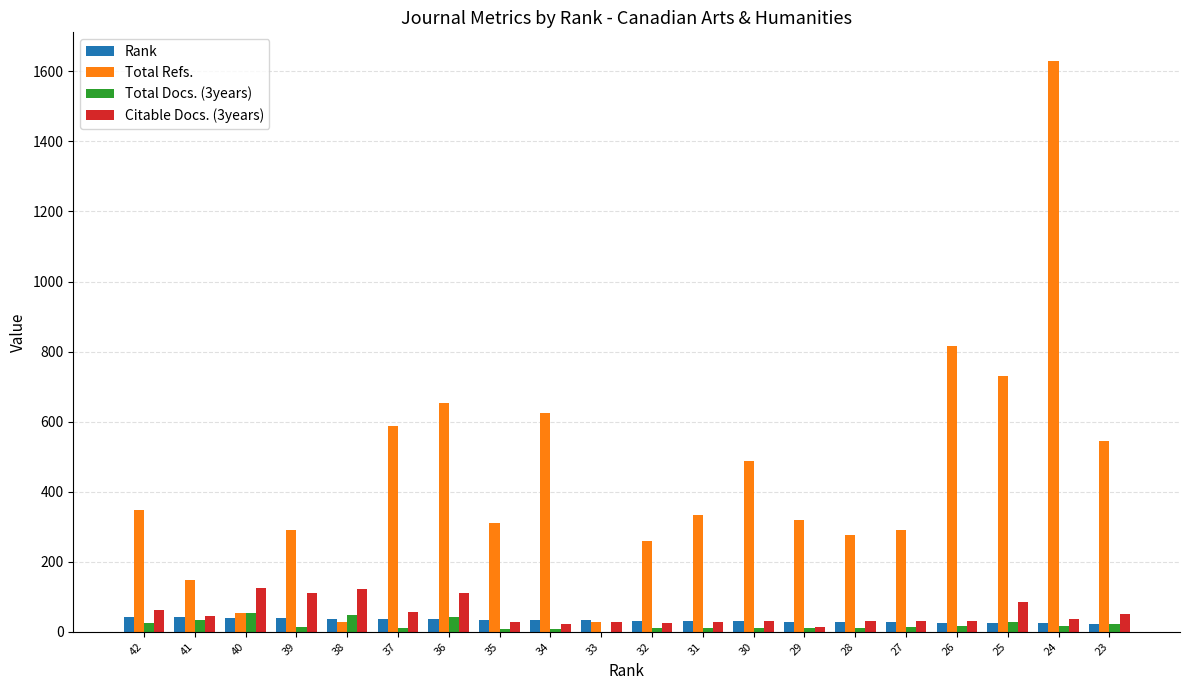

What is the average value of the Citable Docs. (3years) series?

54